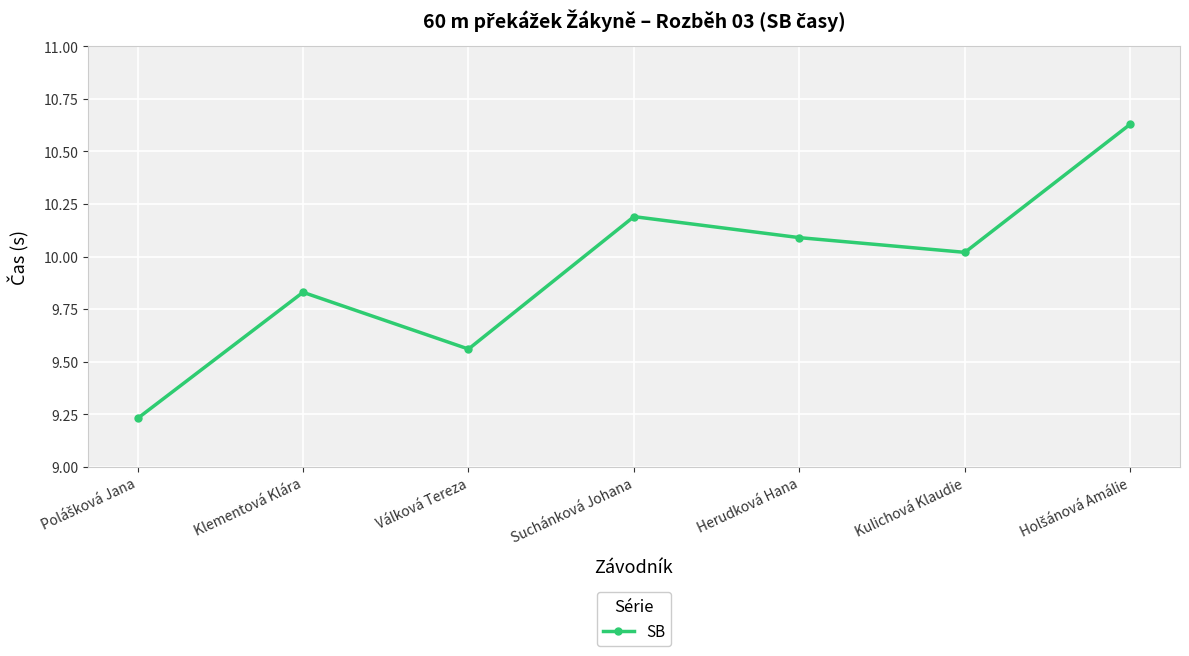

The chart shows a value of 10.2 at Suchánková Johana. True or false?

True